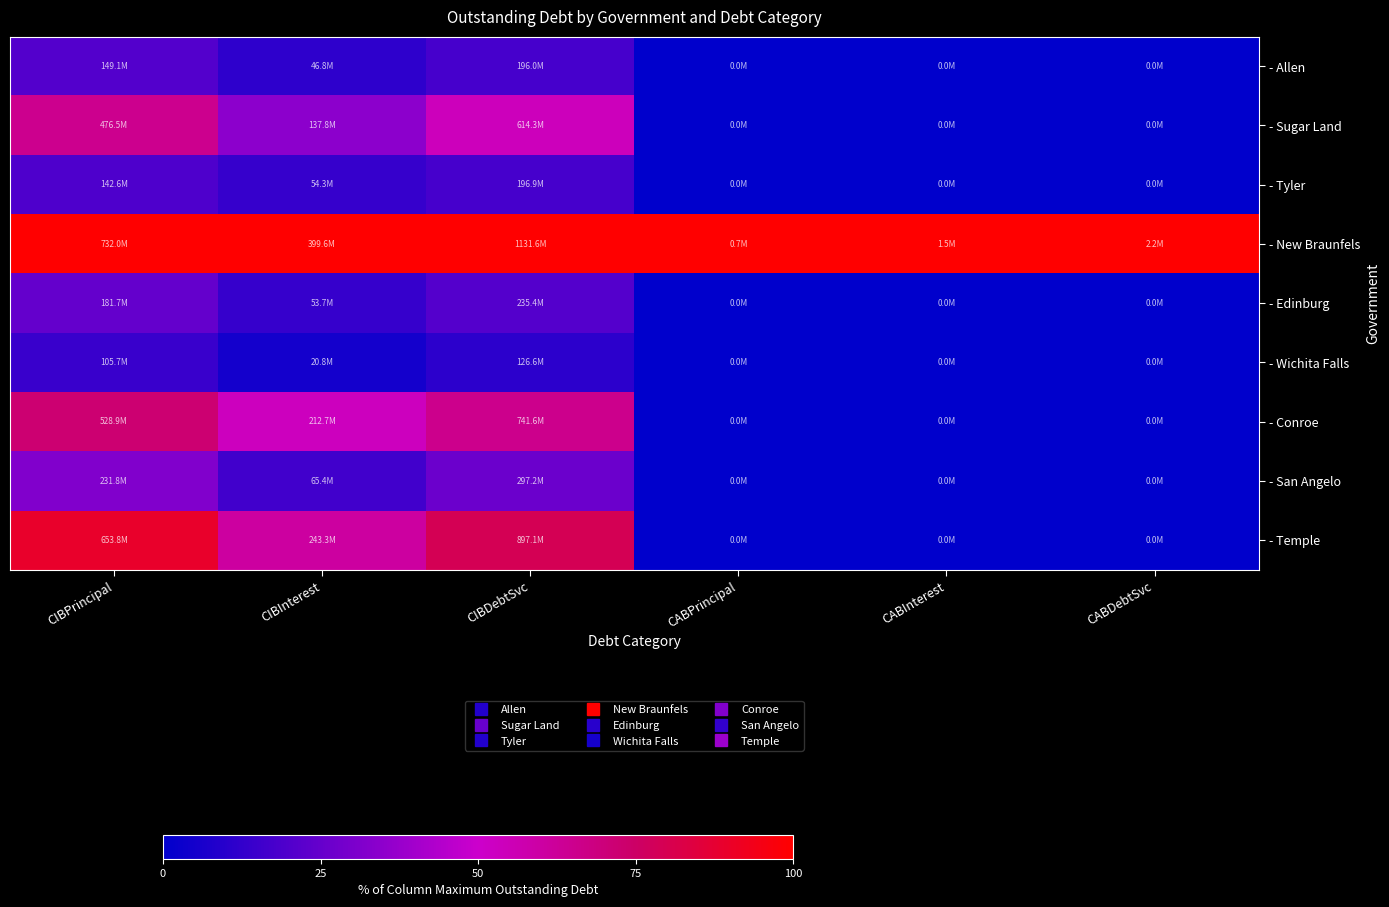

Reading right to left, extract all data points from this chart.

- Allen: CABDebtSvc=0.0	CABInterest=0.0	CABPrincipal=0.0	CIBDebtSvc=17.3	CIBInterest=11.7	CIBPrincipal=20.4
- Sugar Land: CABDebtSvc=0.0	CABInterest=0.0	CABPrincipal=0.0	CIBDebtSvc=54.3	CIBInterest=34.5	CIBPrincipal=65.1
- Tyler: CABDebtSvc=0.0	CABInterest=0.0	CABPrincipal=0.0	CIBDebtSvc=17.4	CIBInterest=13.6	CIBPrincipal=19.5
- New Braunfels: CABDebtSvc=100.0	CABInterest=100.0	CABPrincipal=100.0	CIBDebtSvc=100.0	CIBInterest=100.0	CIBPrincipal=100.0
- Edinburg: CABDebtSvc=0.0	CABInterest=0.0	CABPrincipal=0.0	CIBDebtSvc=20.8	CIBInterest=13.4	CIBPrincipal=24.8
- Wichita Falls: CABDebtSvc=0.0	CABInterest=0.0	CABPrincipal=0.0	CIBDebtSvc=11.2	CIBInterest=5.2	CIBPrincipal=14.4
- Conroe: CABDebtSvc=0.0	CABInterest=0.0	CABPrincipal=0.0	CIBDebtSvc=65.5	CIBInterest=53.2	CIBPrincipal=72.3
- San Angelo: CABDebtSvc=0.0	CABInterest=0.0	CABPrincipal=0.0	CIBDebtSvc=26.3	CIBInterest=16.4	CIBPrincipal=31.7
- Temple: CABDebtSvc=0.0	CABInterest=0.0	CABPrincipal=0.0	CIBDebtSvc=79.3	CIBInterest=60.9	CIBPrincipal=89.3